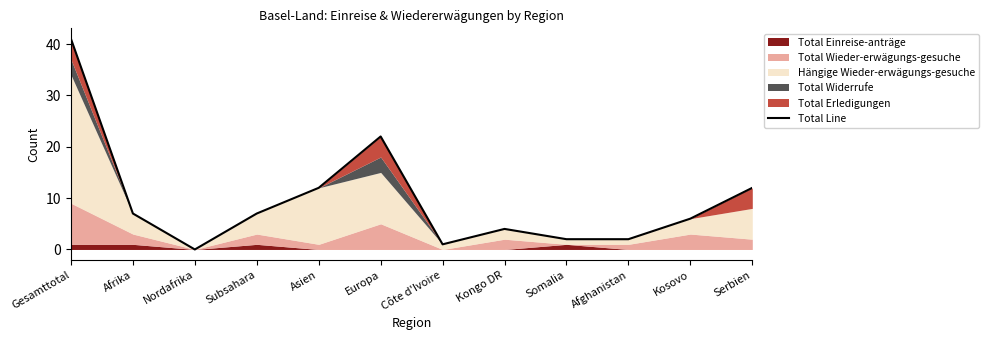

What is the ratio of the value at Serbien to the value at Gesamttotal?

0.3